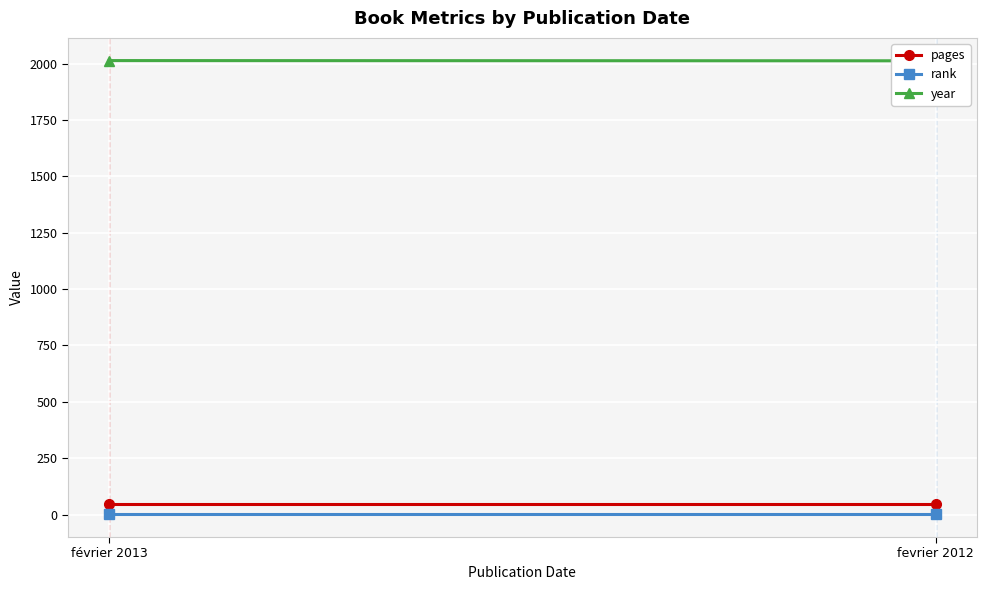

At which category is the sum across all series the highest?

février 2013